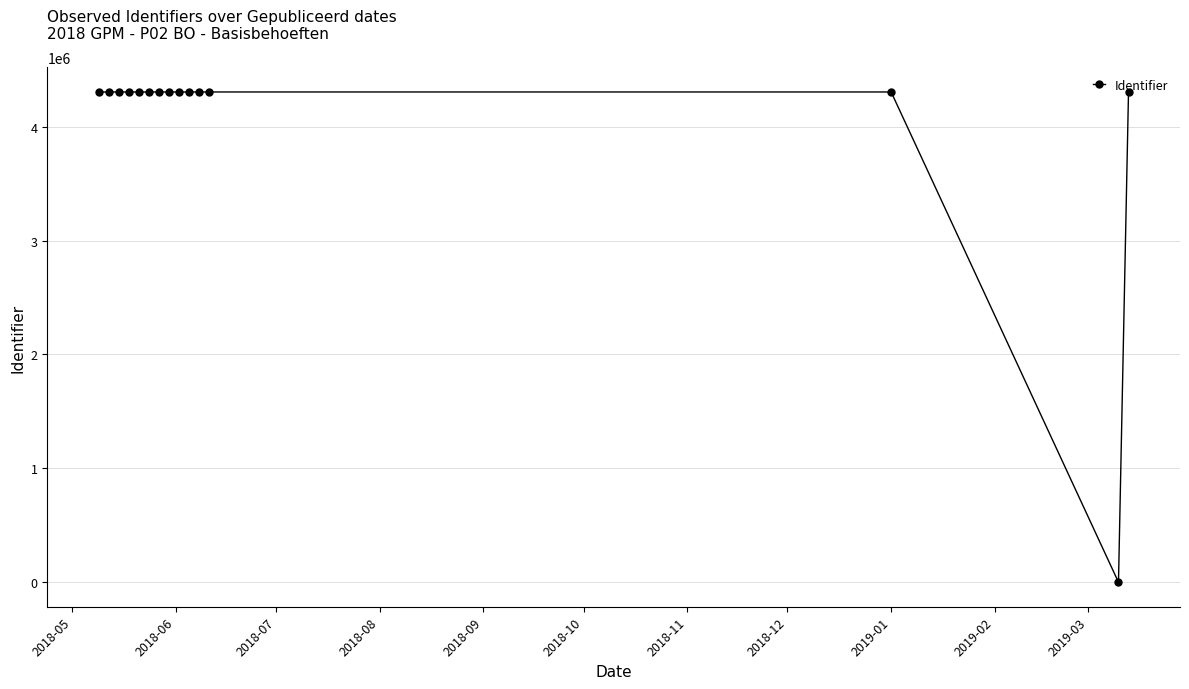

What is the maximum value shown in the chart?

4305434